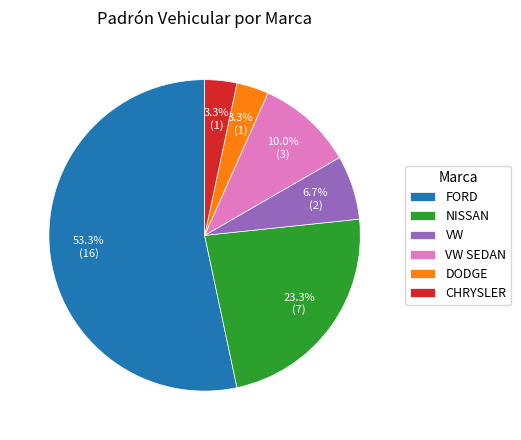

Which slice is the largest?

FORD